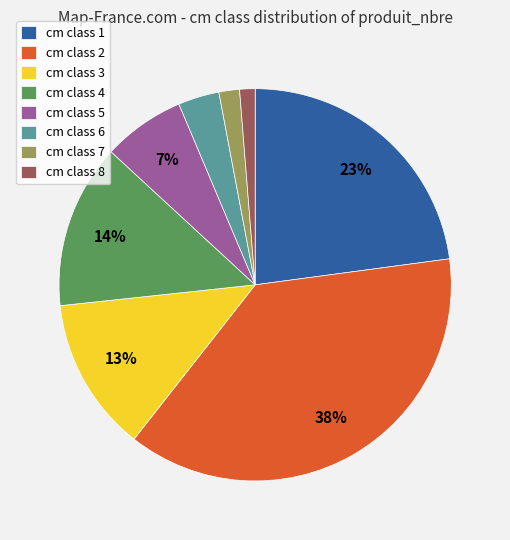

How many segments does this pie chart have?

8